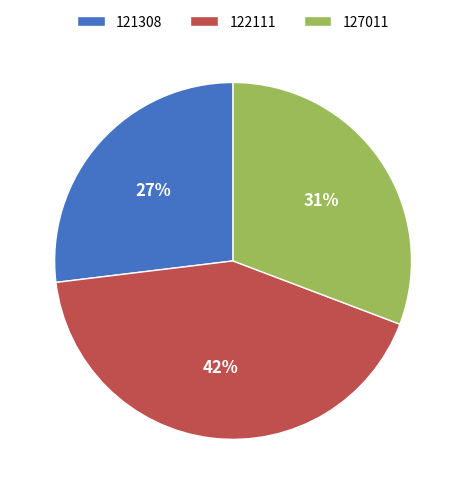

Rank the categories by value from lowest to highest.

121308, 127011, 122111